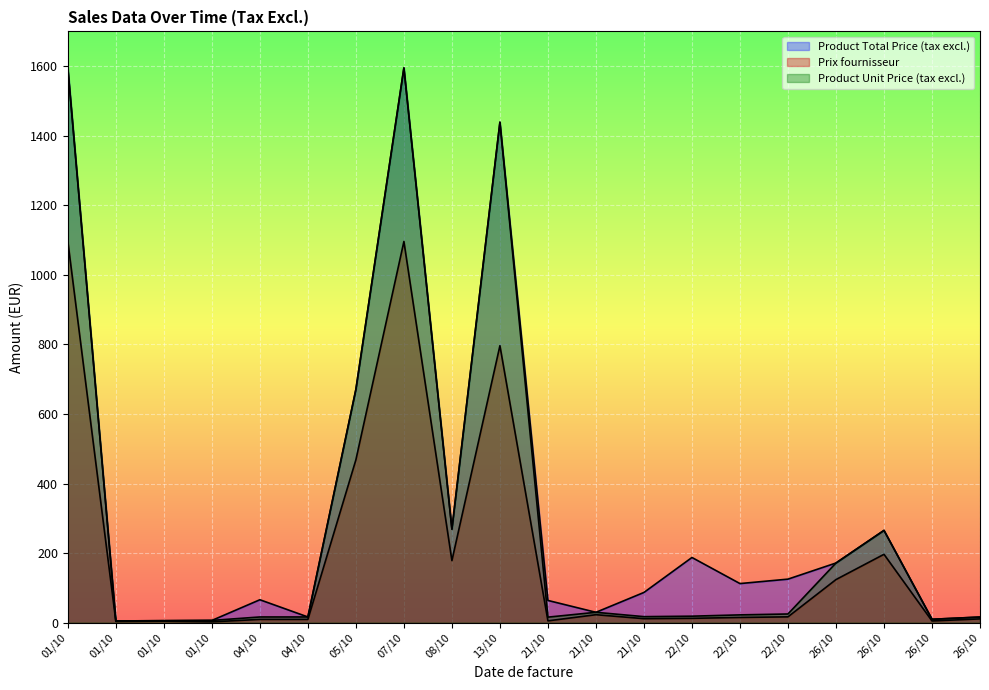

What is the maximum value for Product Unit Price (tax excl.)?

1595.0